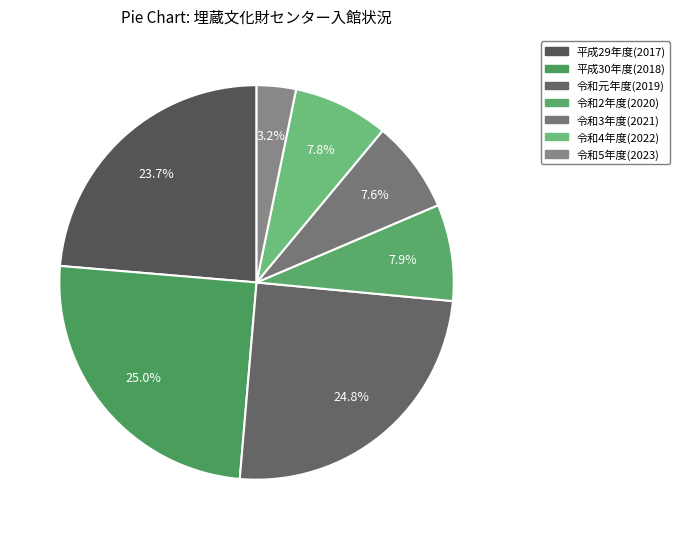

What is the ratio of the value at 令和2年度(2020) to the value at 平成30年度(2018)?

0.3